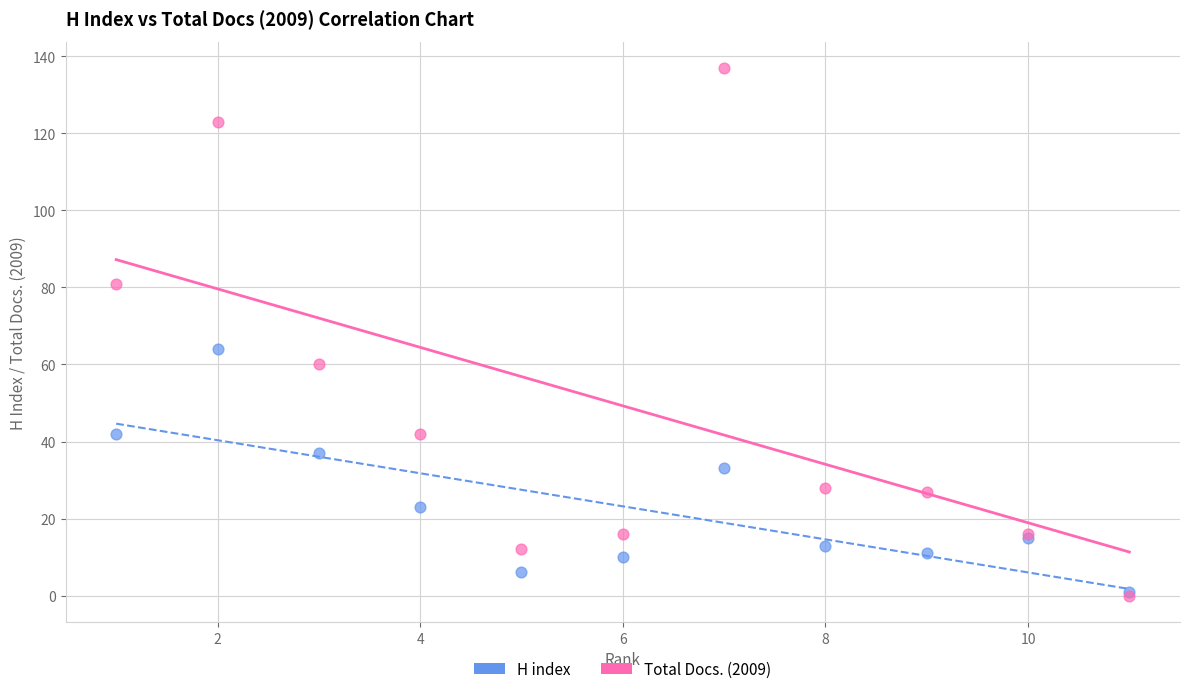

Across all series, what Y value is closest to 68?

64